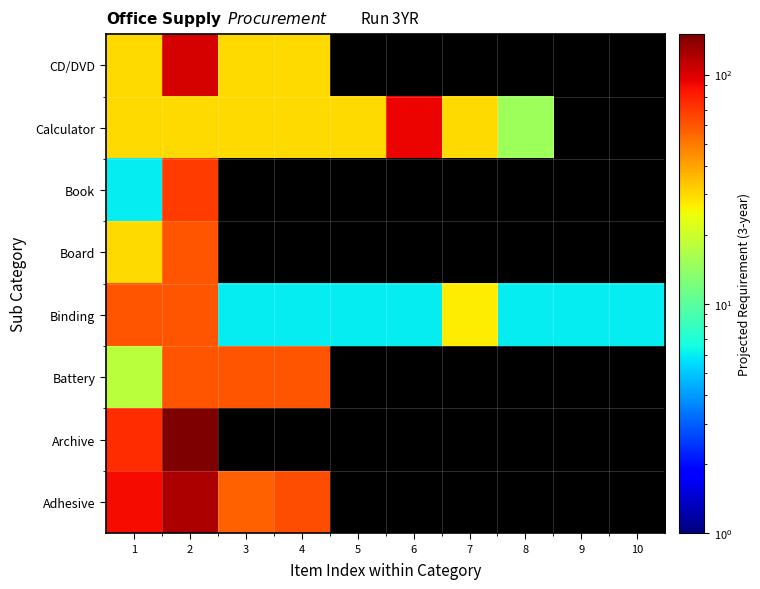

How many data points does each series have?

10